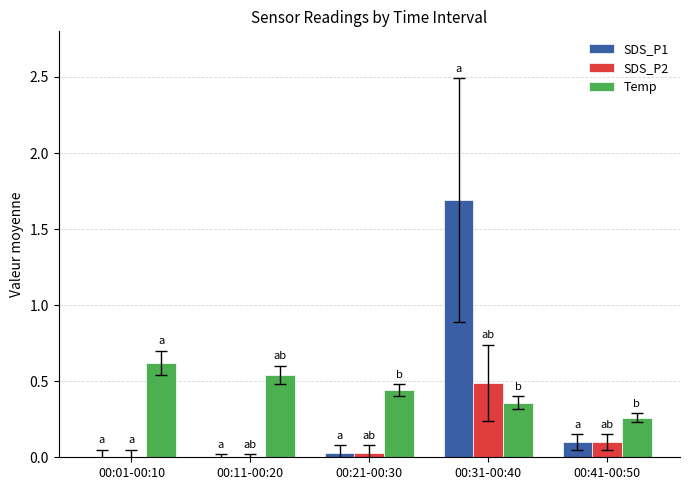

Which series changed the most between 00:01-00:10 and 00:41-00:50?

Temp